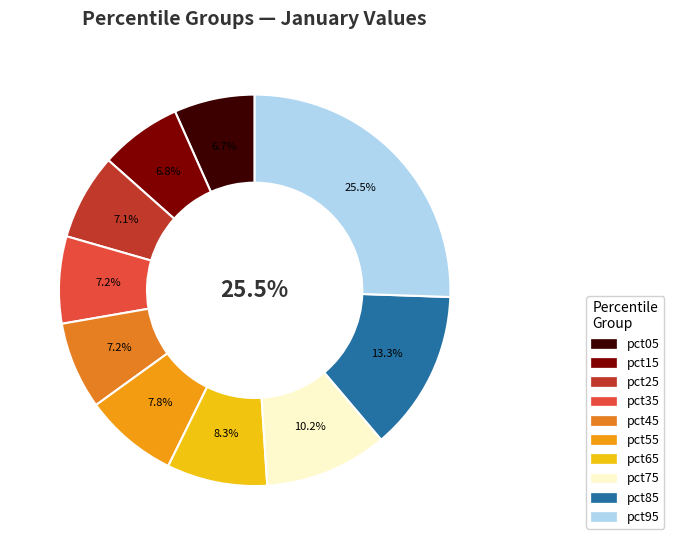

Which slice is the smallest?

pct05